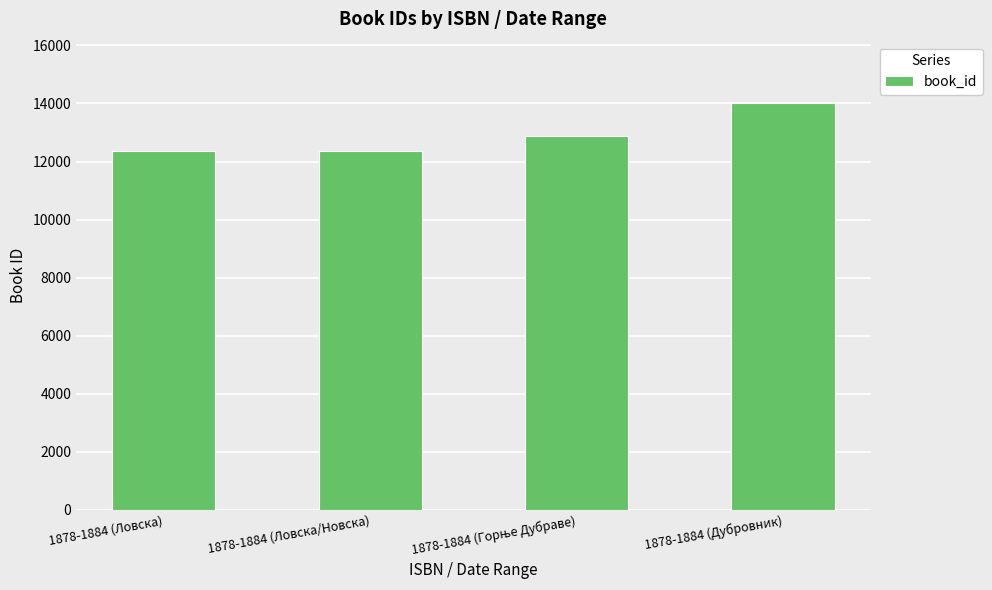

What is the change in value from 1878-1884 (Ловска/Новска) to 1878-1884 (Дубровник)?

+1675